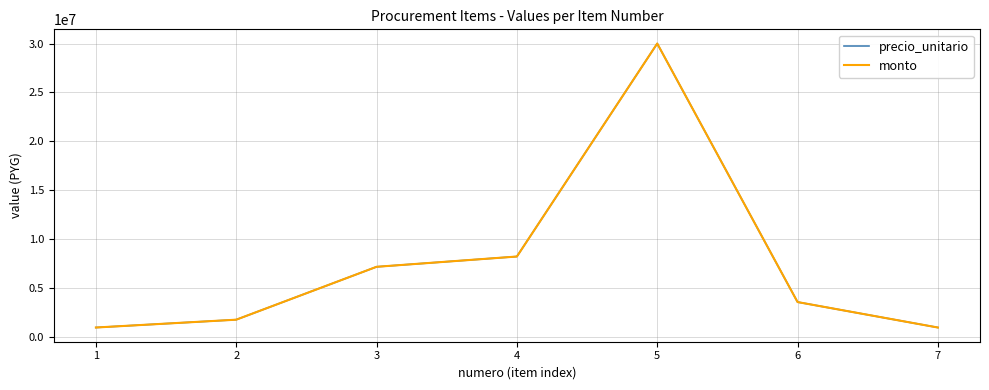

Which series has the largest range (max minus min)?

precio_unitario